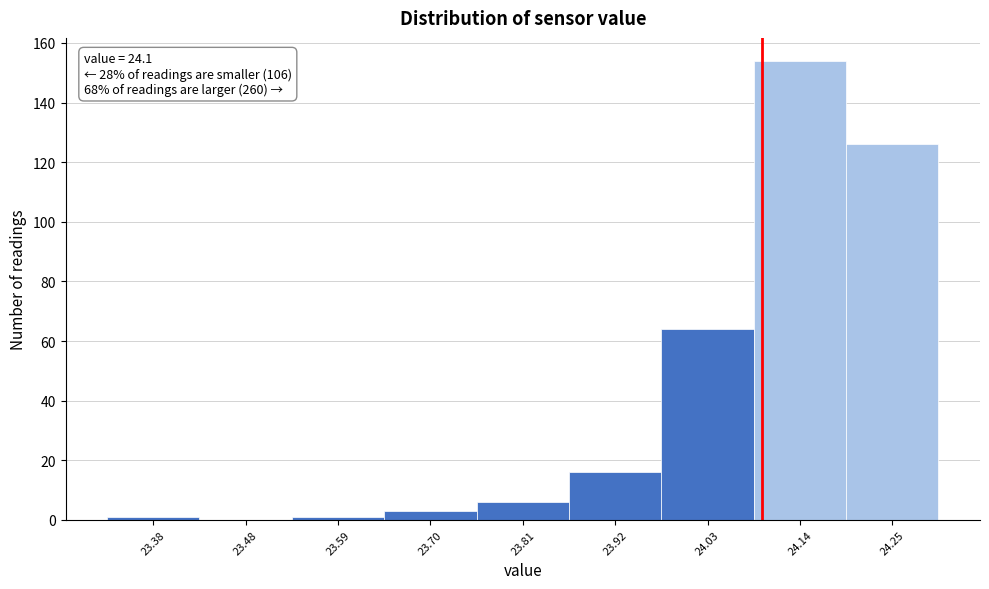

Which range on the x-axis has the tallest bar?

24.09 to 24.20